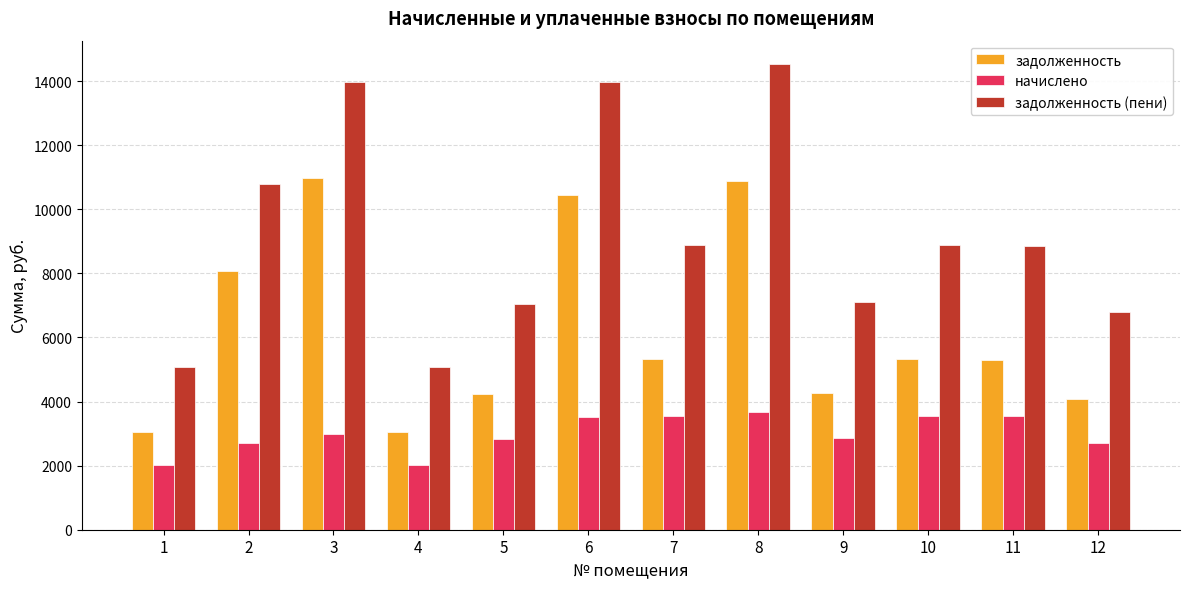

What is the smallest value displayed?

2034.7